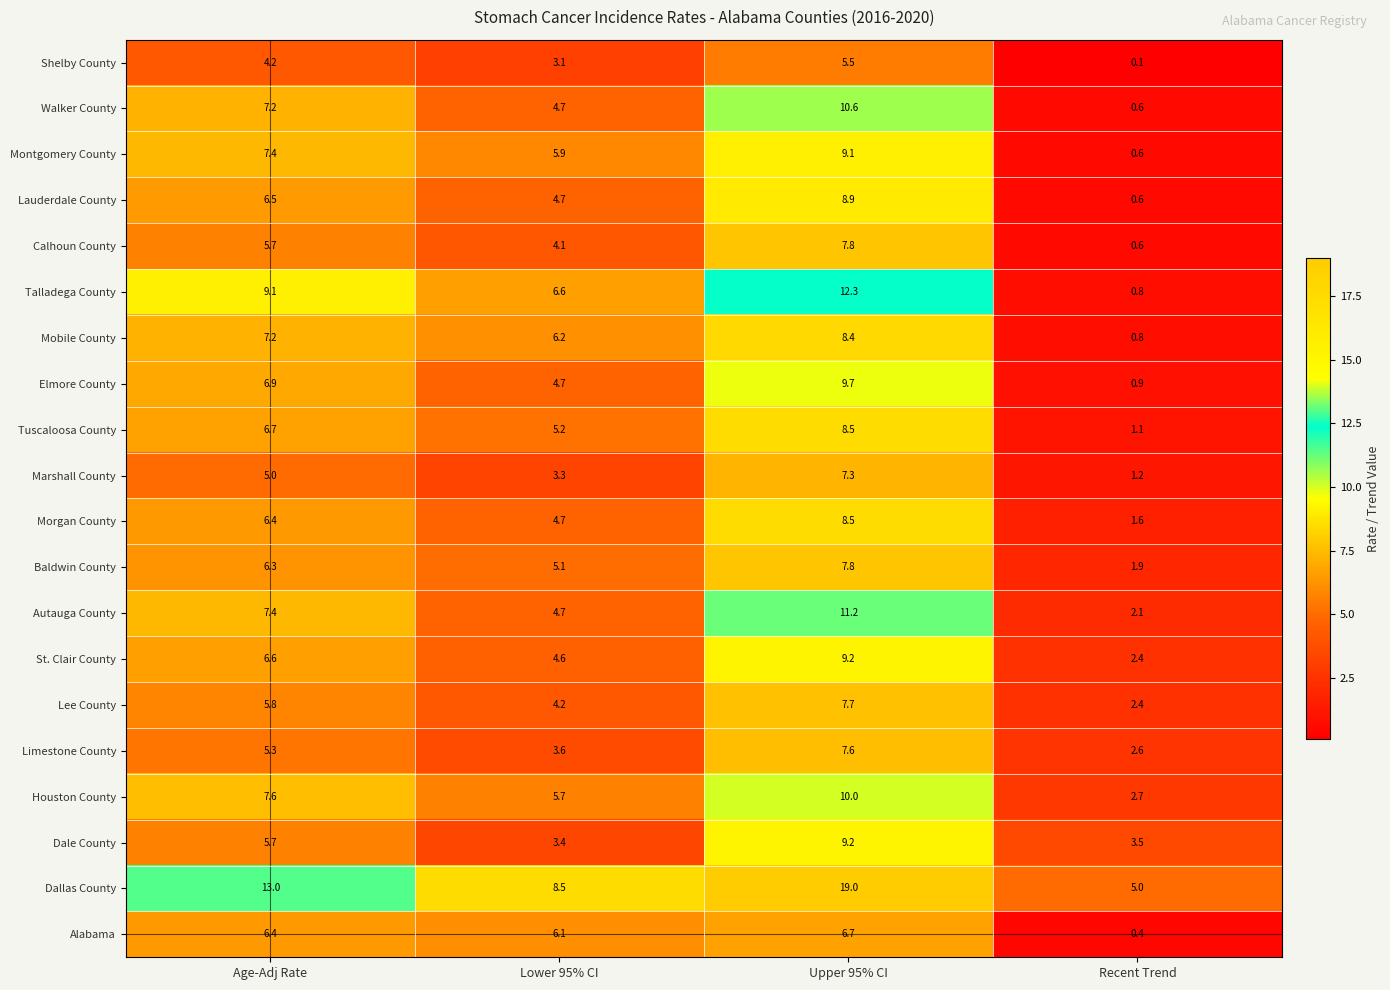

Which series changed the most between Upper 95% CI and Recent Trend?

Dallas County